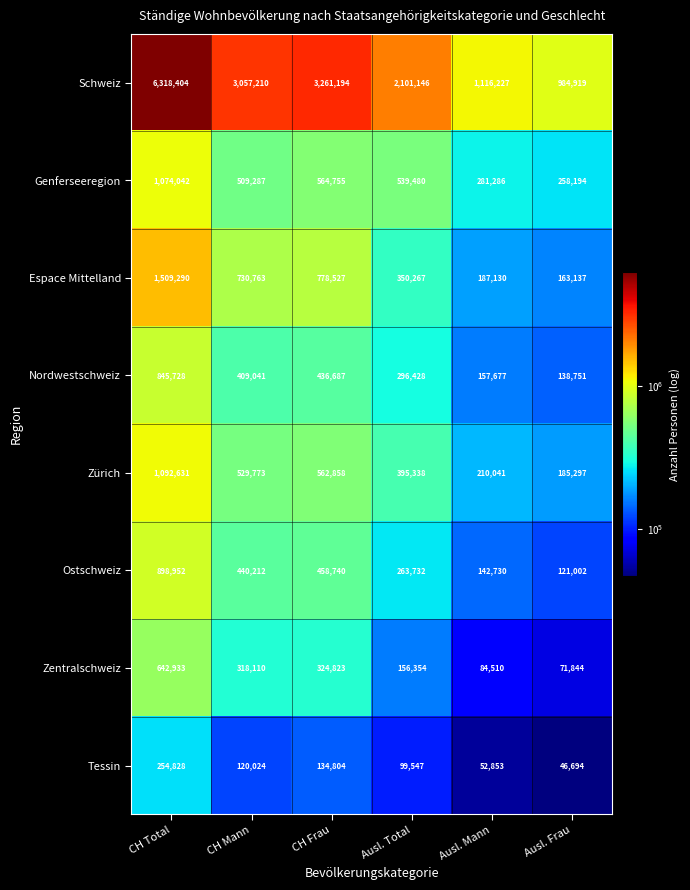

Which series changed the most between CH Total and Ausl. Mann?

Schweiz